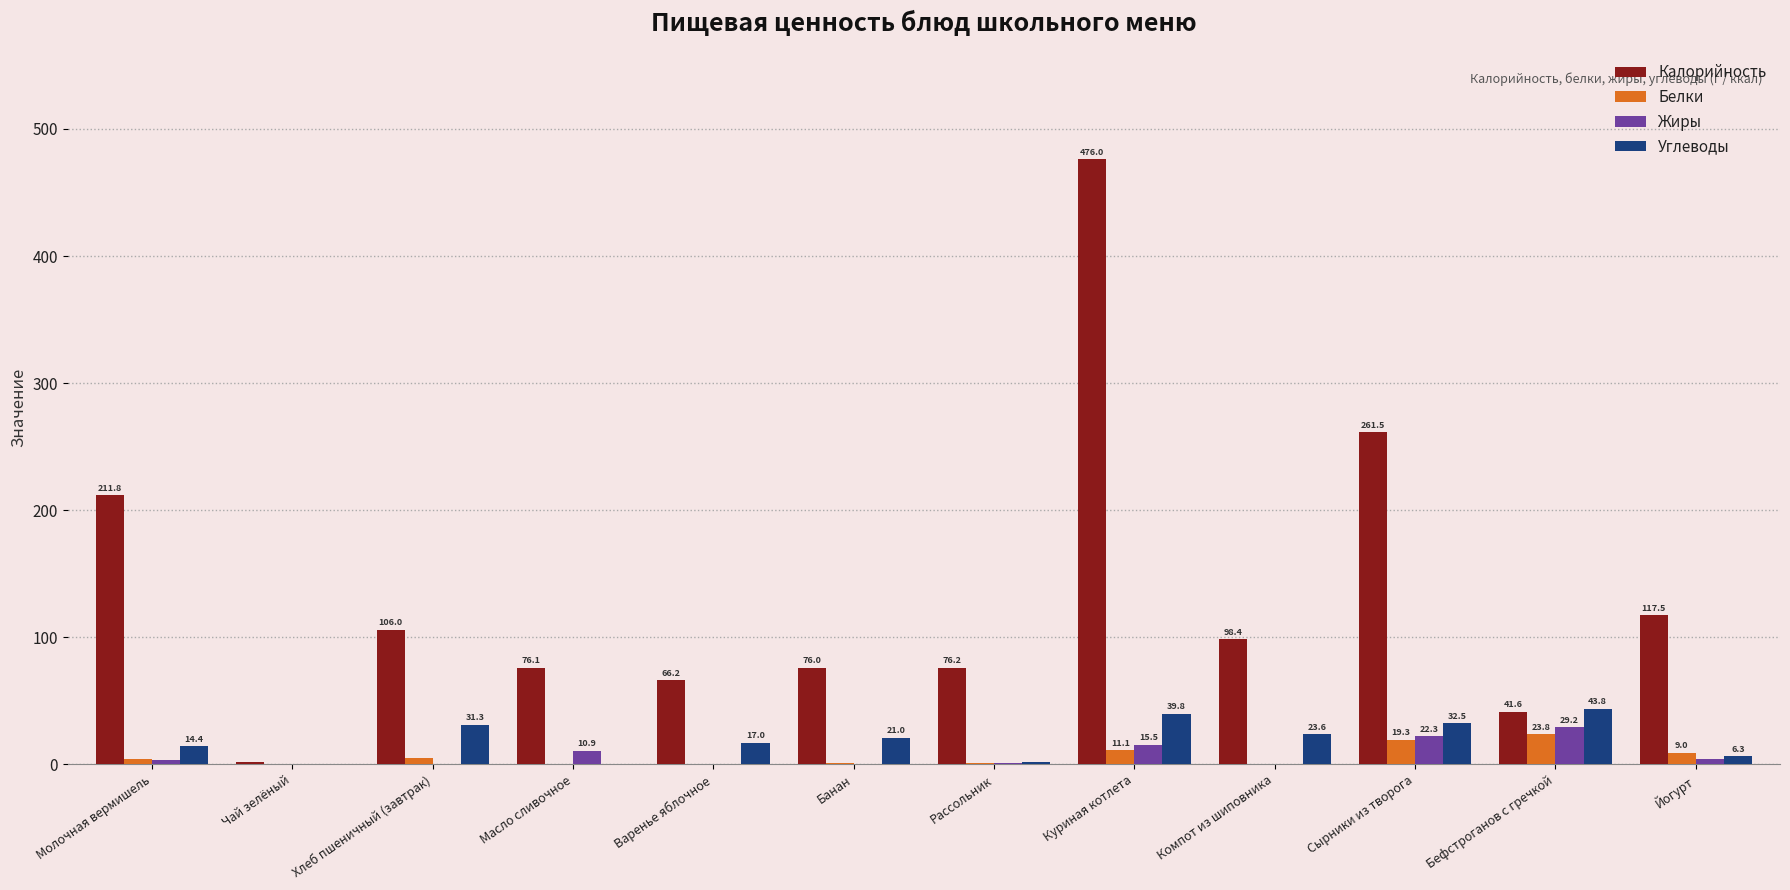

The Углеводы series shows 43.8 at Бефстроганов с гречкой. True or false?

True